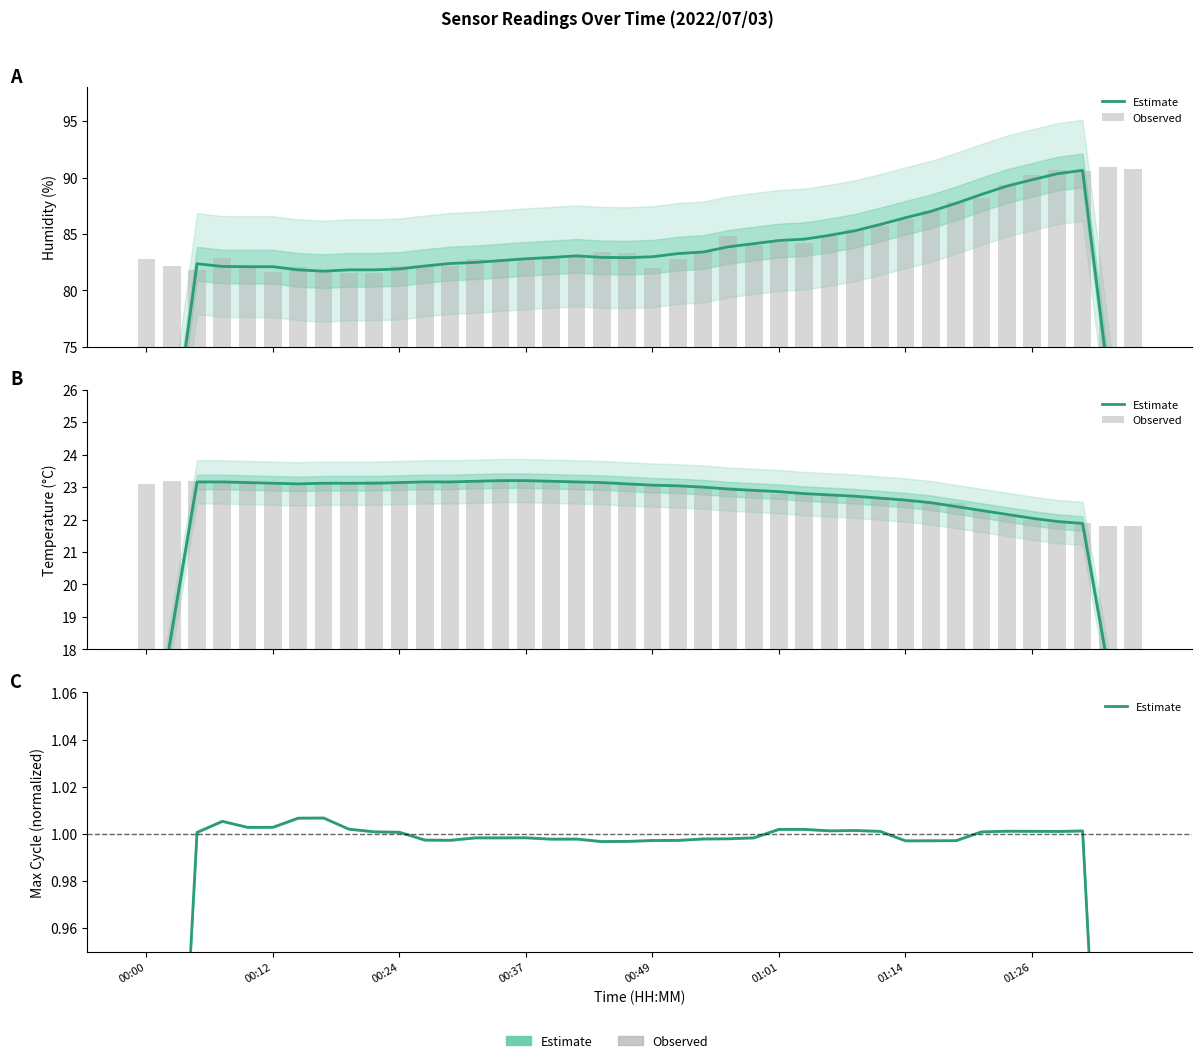

What is the value of the Estimate bar at the 35th from the left?

1.0